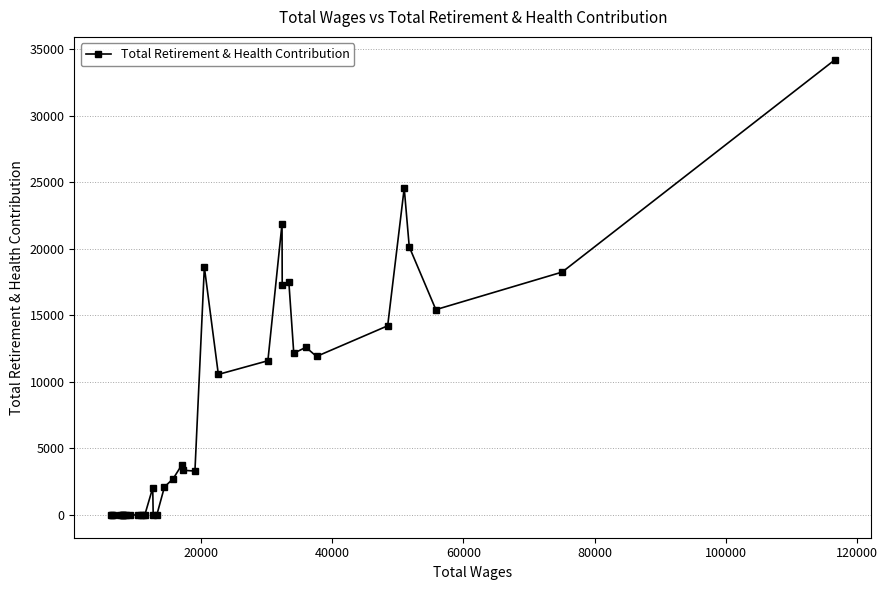

True or false: the data has more than 0 interior local peaks.

True